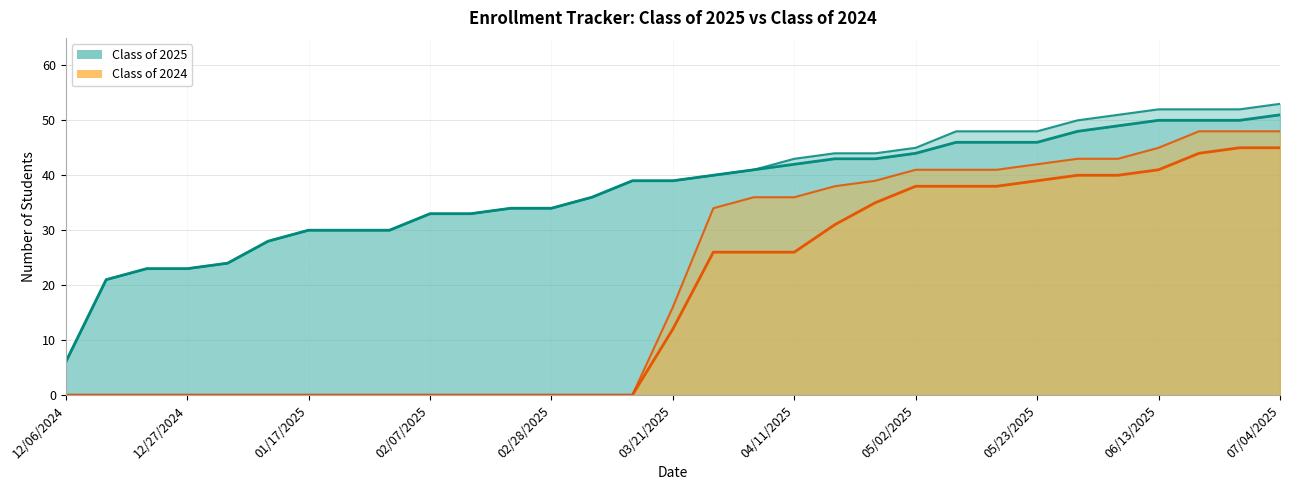

True or false: Class of 2024 Completed and Class of 2024 Submitted cross at least once.

False